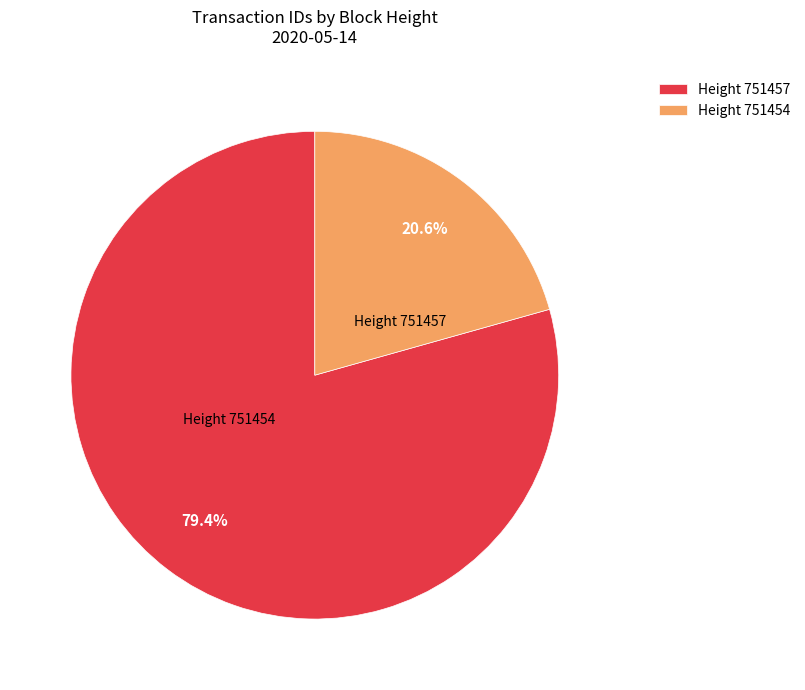

Which category has the biggest portion of the pie?

Height 751457